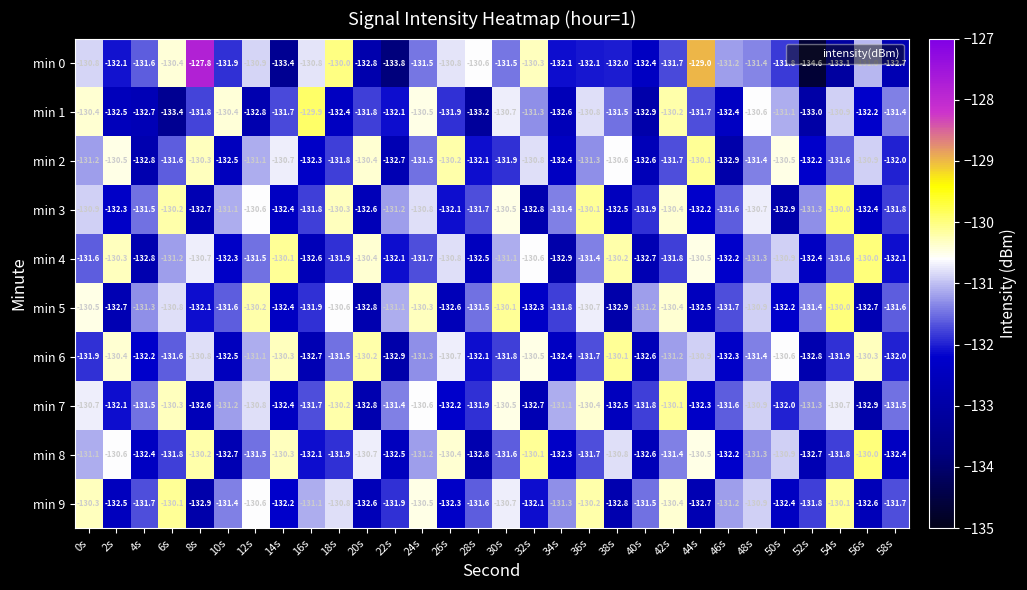

What is the difference between the highest and lowest values at 12s?

2.6